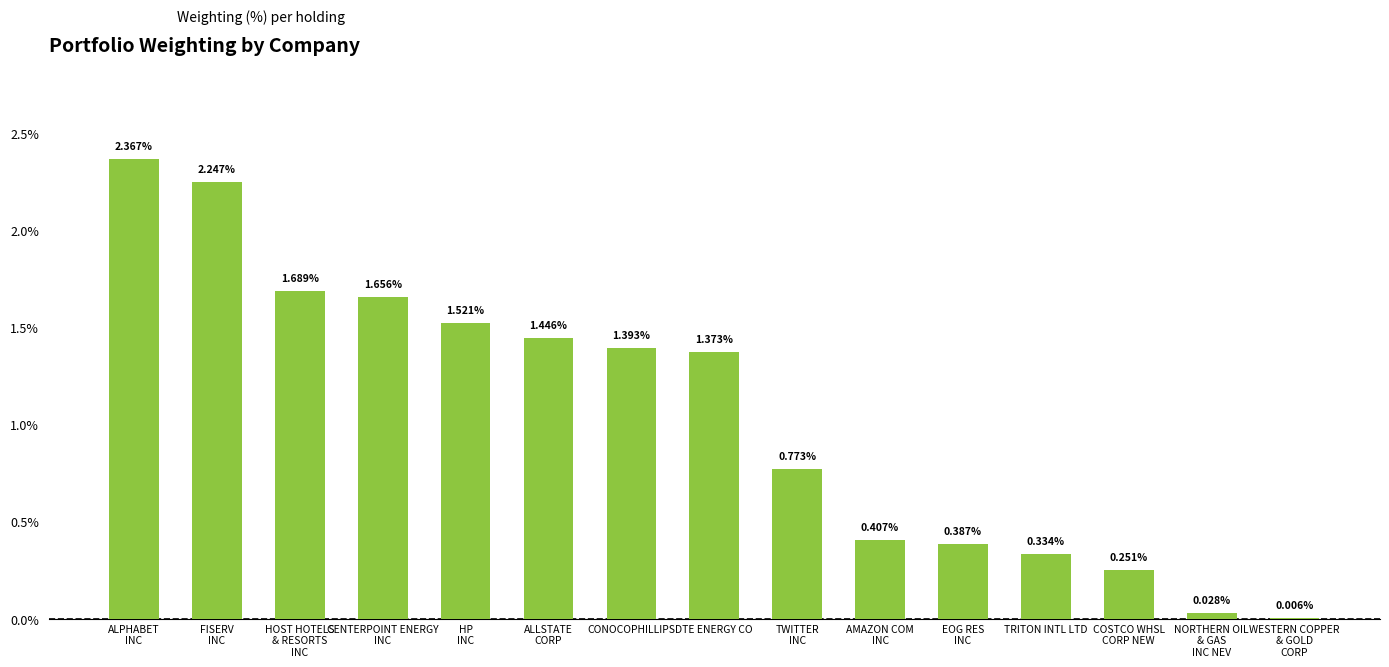

What is the sum of all values?

15.9